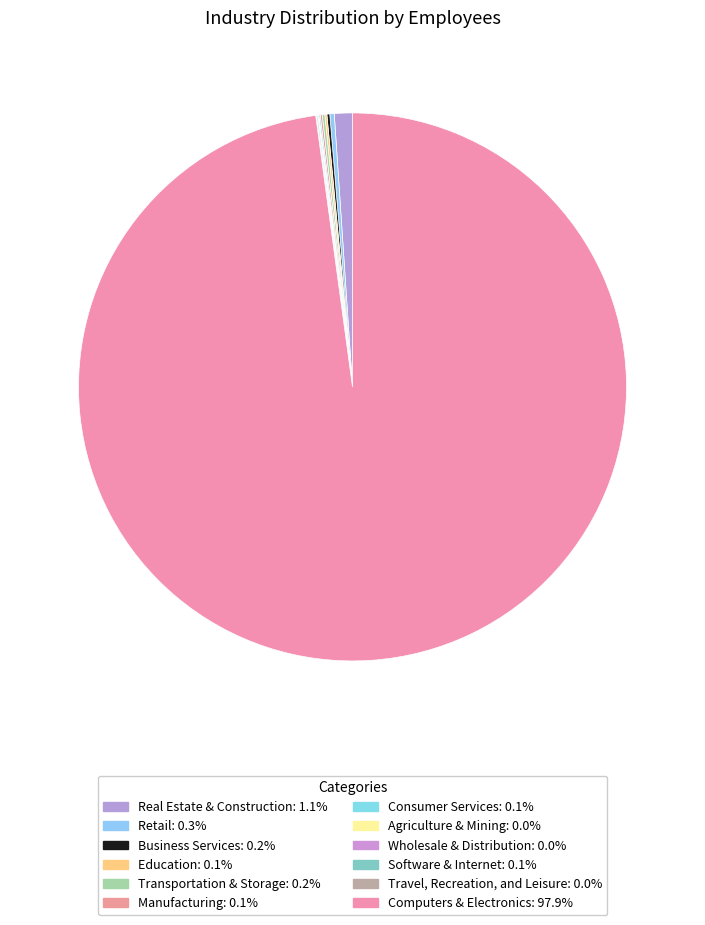

Is there any slice that represents more than half of the pie?

Yes